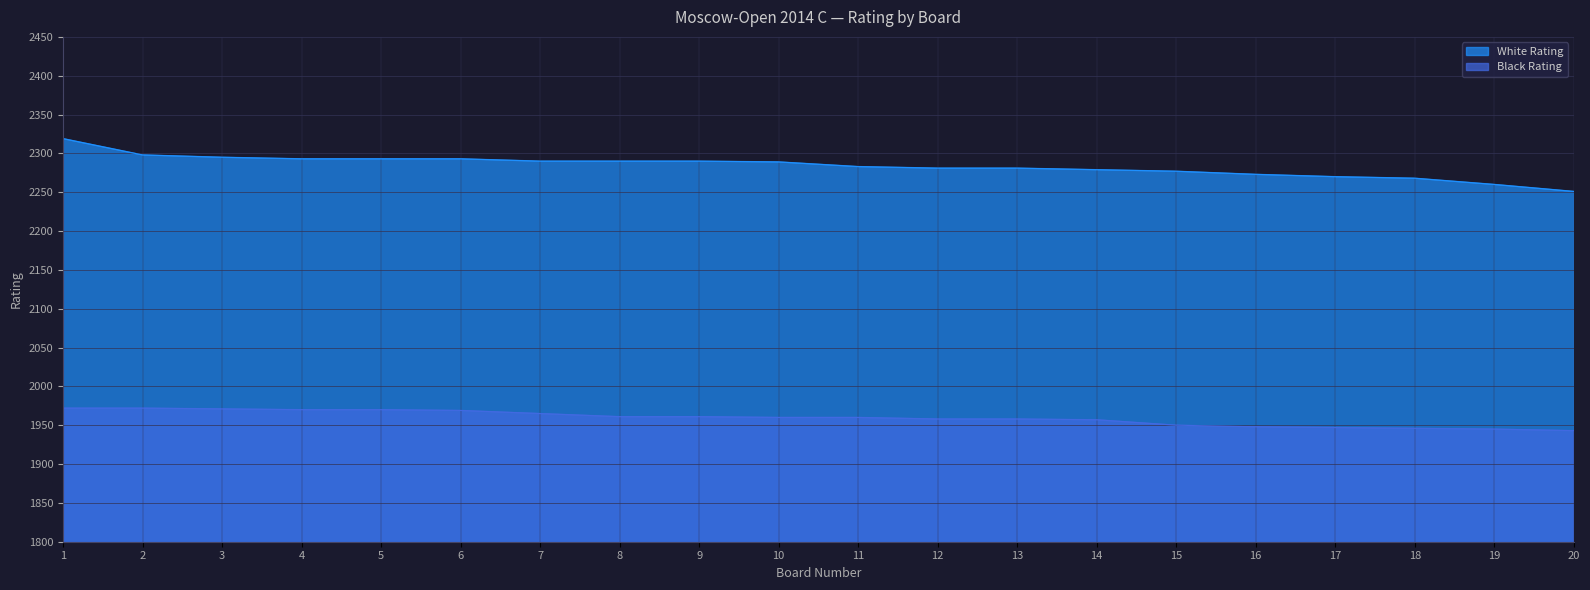

What is the smallest value displayed?

1943